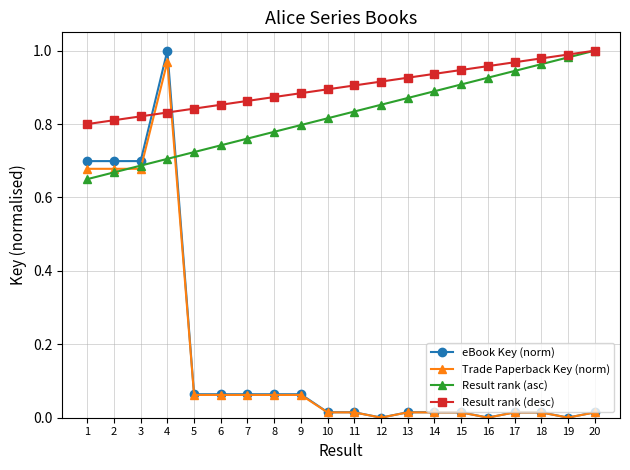

True or false: Result rank (asc) has more than 2 points higher than both neighbors.

False